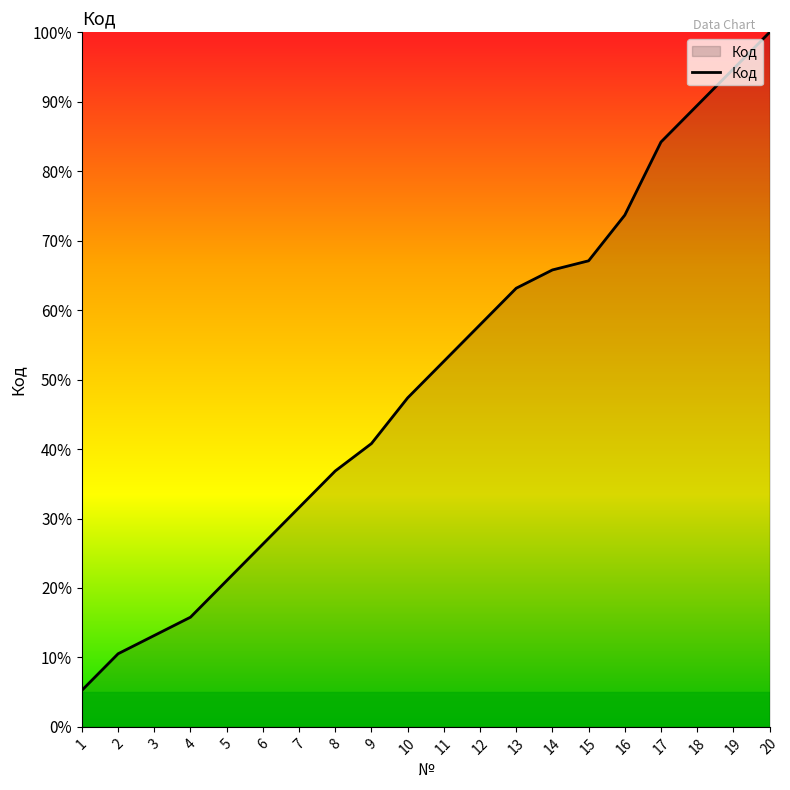

Approximately how many times larger is the value at 9 compared to 8?

1.1